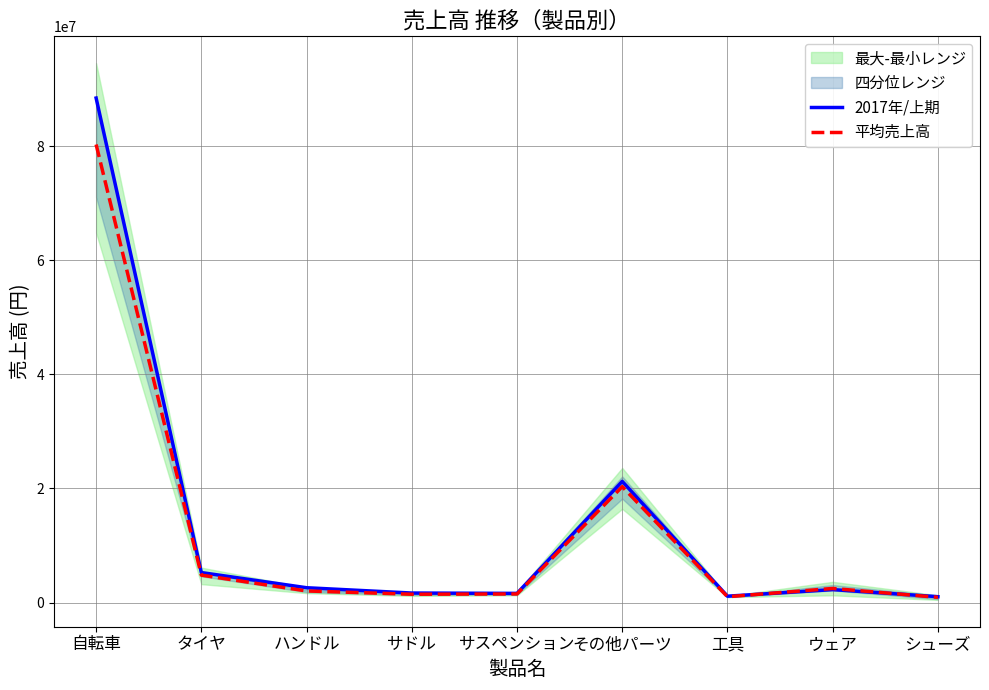

The 平均売上高 series shows 1468000 at サドル. True or false?

True